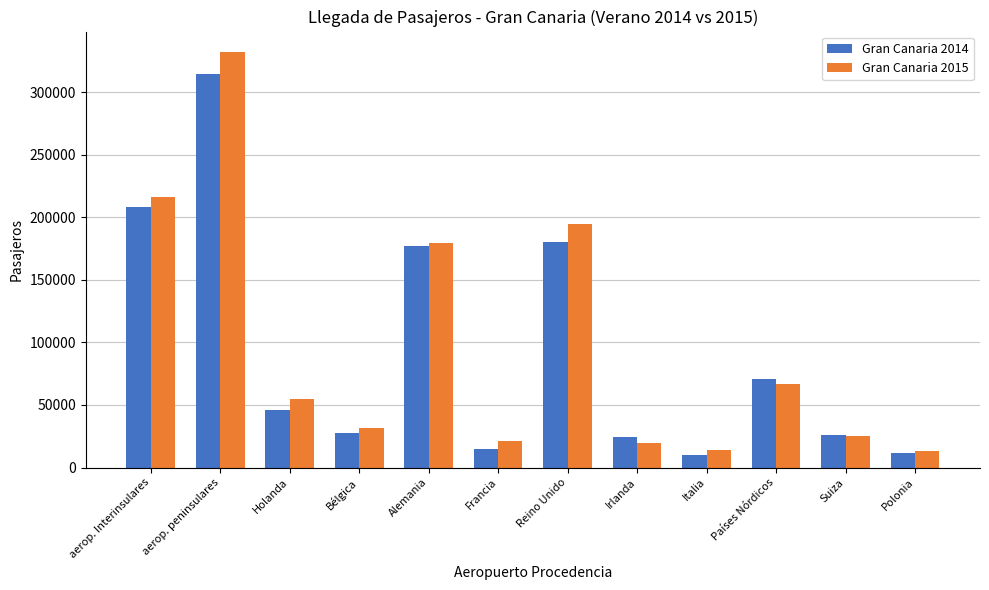

At which label does Gran Canaria 2015 reach its peak?

aerop. peninsulares